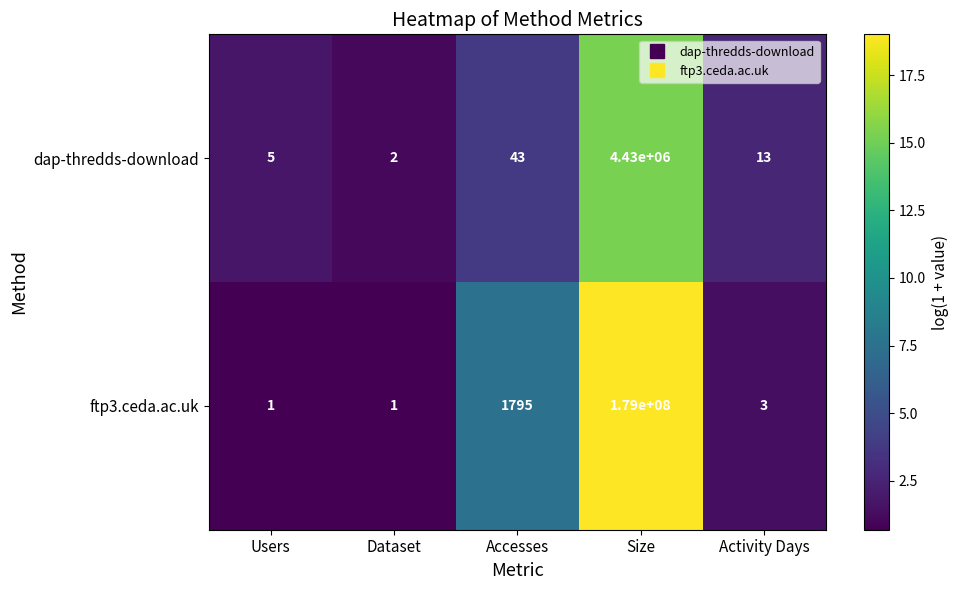

At how many categories does at least one series exceed 17?

2